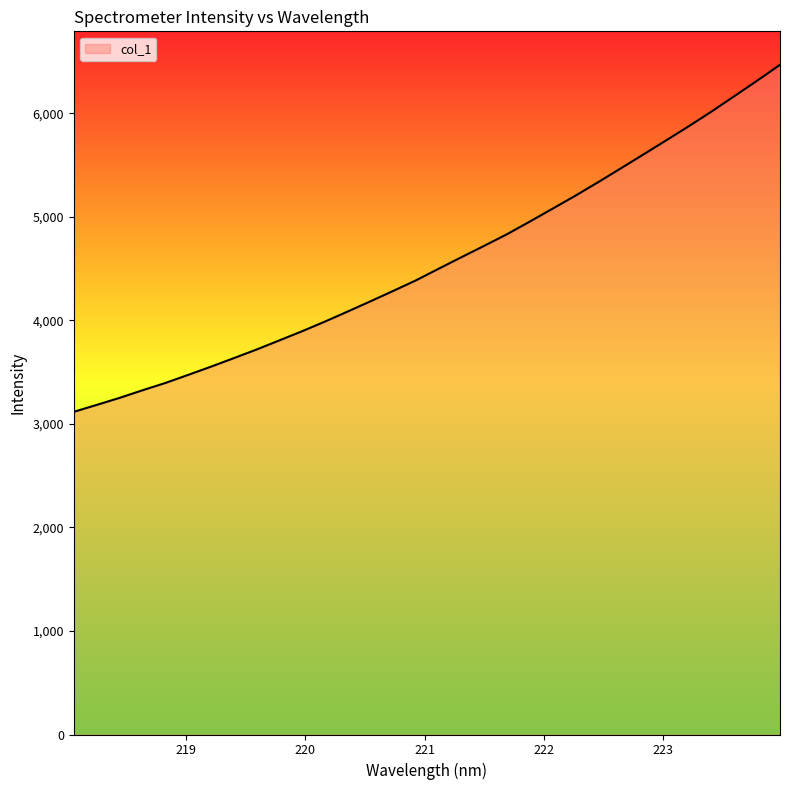

What is the difference between the maximum and minimum values?

3352.1